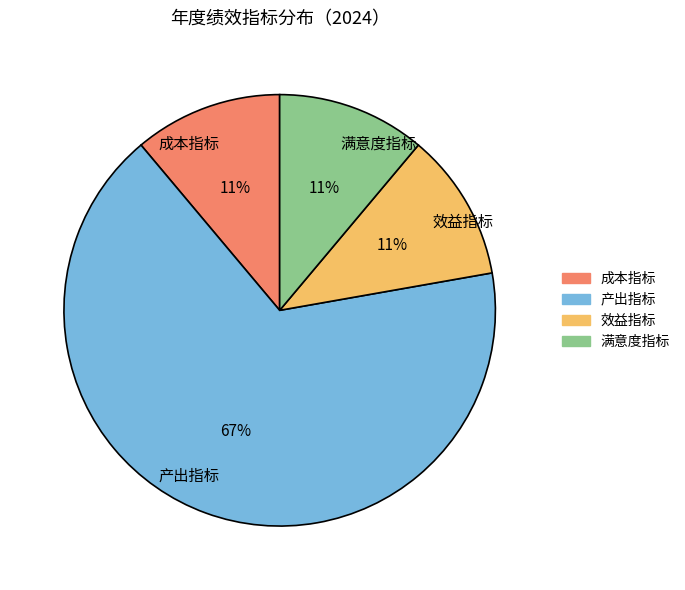

What is the ratio of the value at 成本指标 to the value at 满意度指标?

1.0